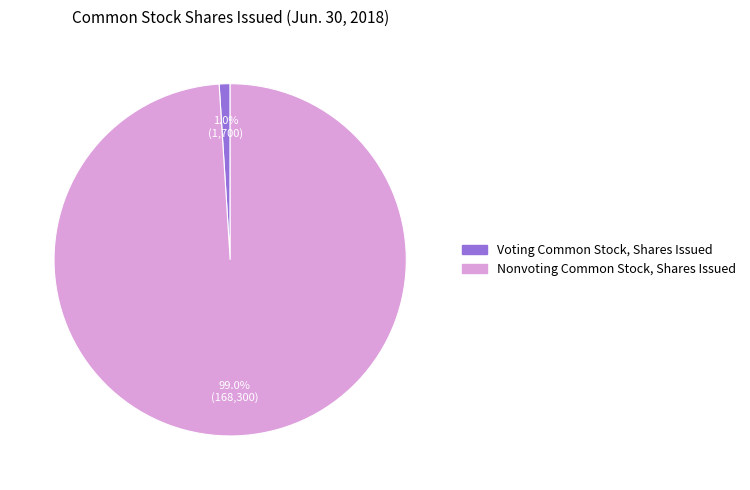

To the nearest percent, what is the difference between the largest and smallest slice percentages?

98%